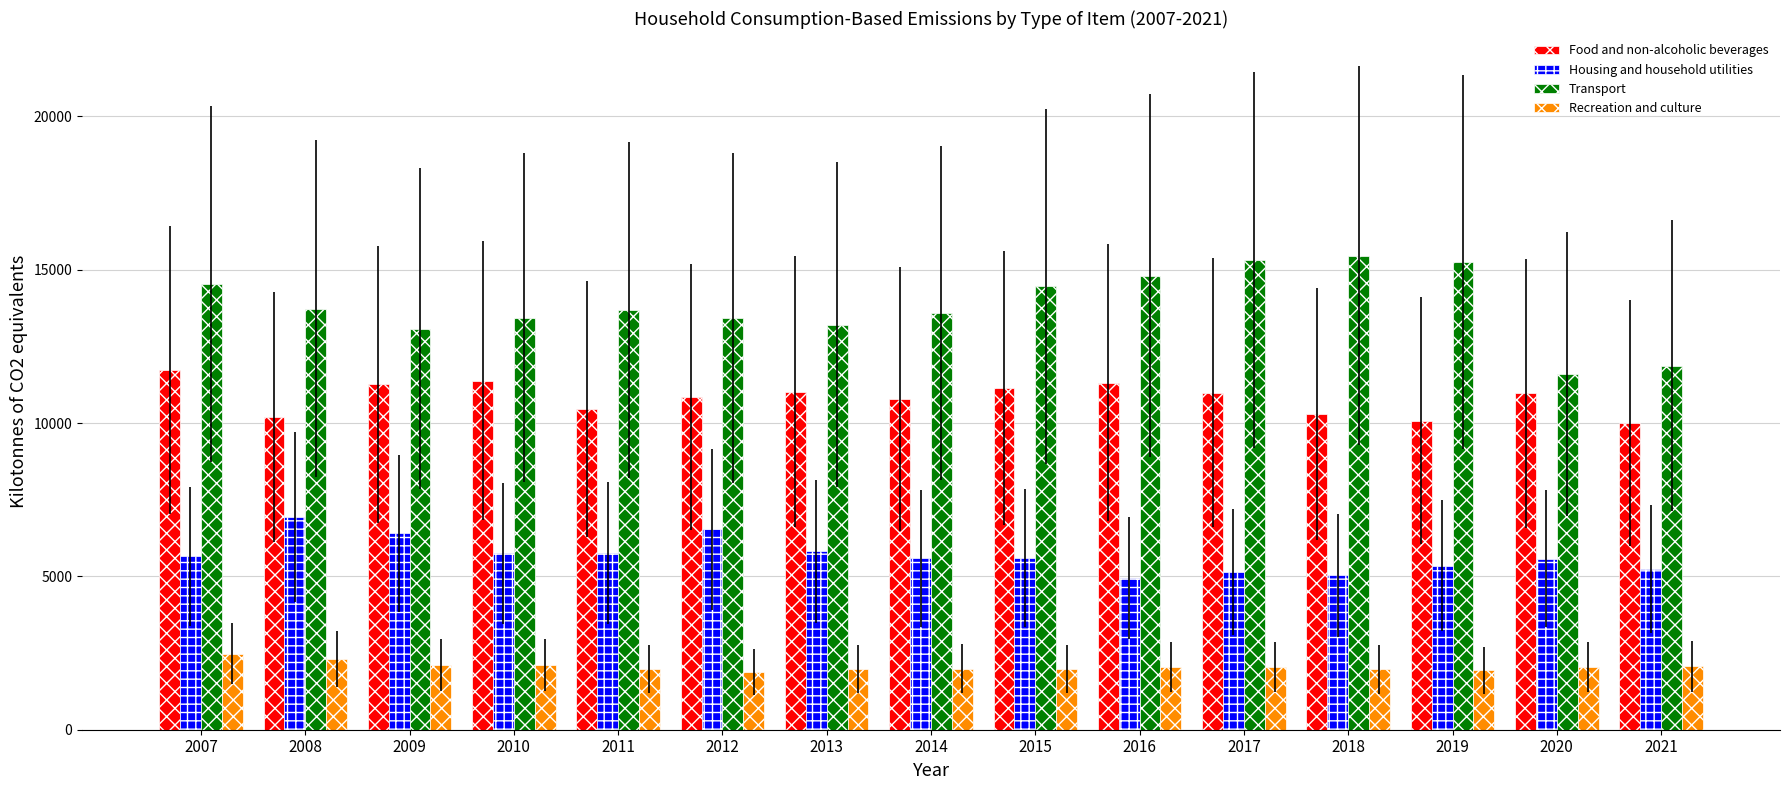

At which category is the sum across all series the highest?

2007